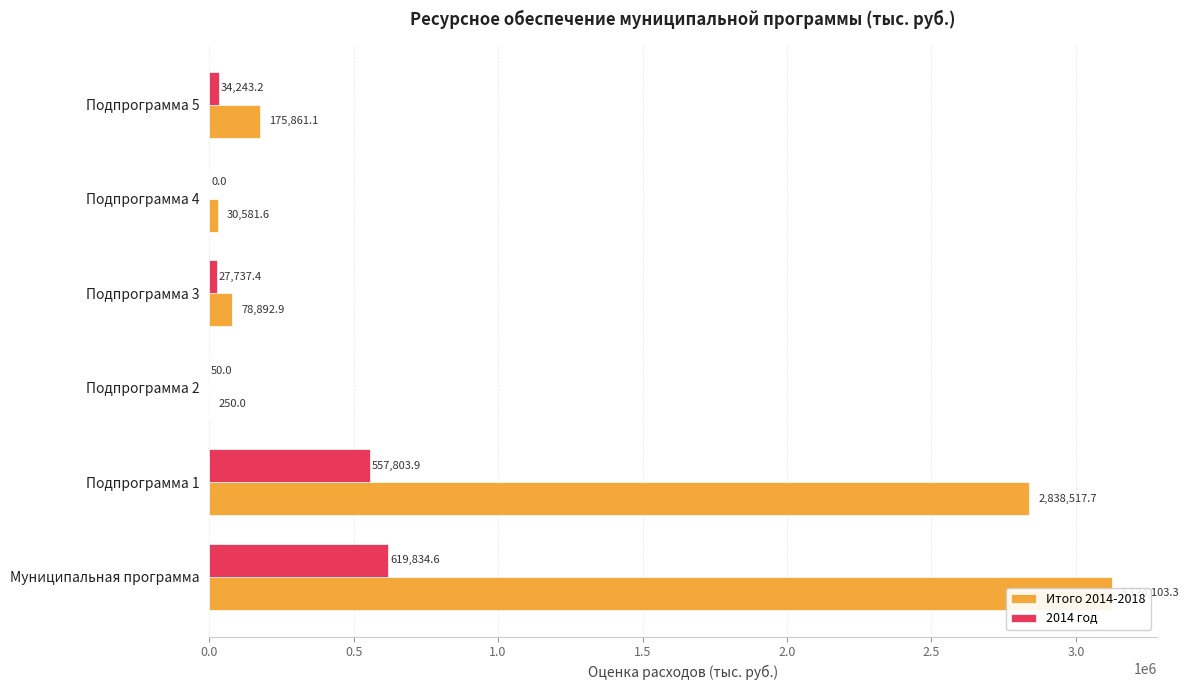

What is the difference between the maximum and minimum values in the 2014 год series?

619834.6